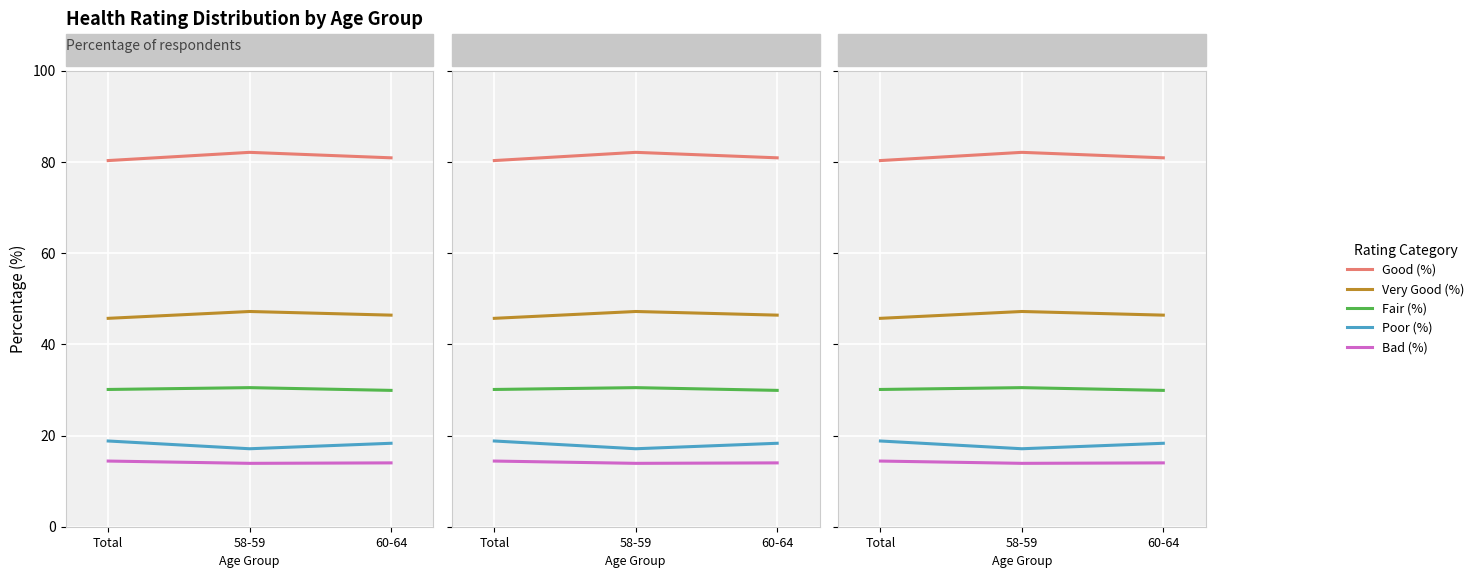

The value of Very Good (%) at 58-59 is 11.4. True or false?

False